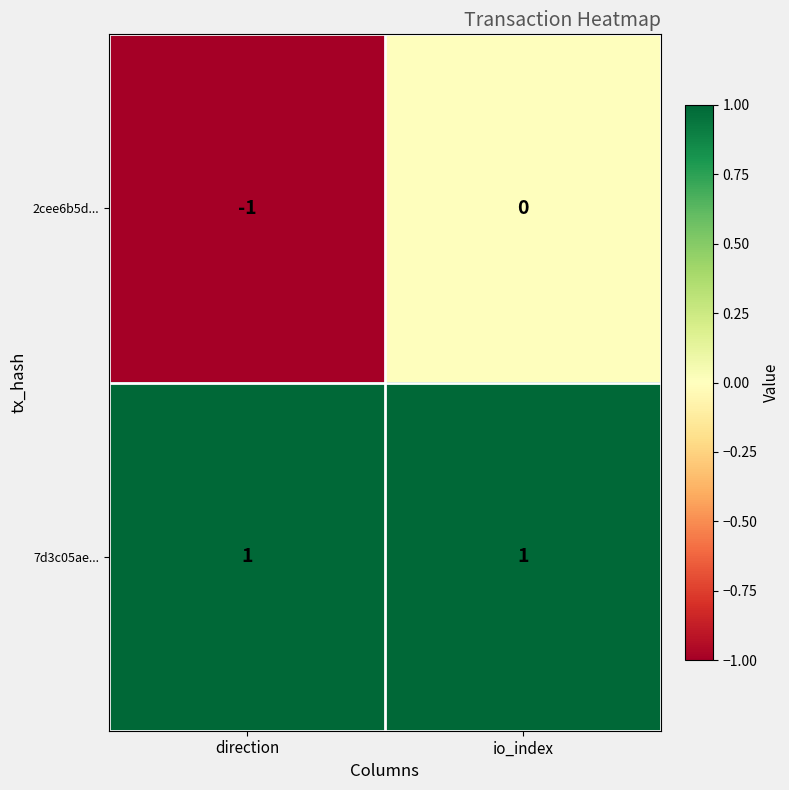

What is the difference between the highest and lowest values at direction?

2